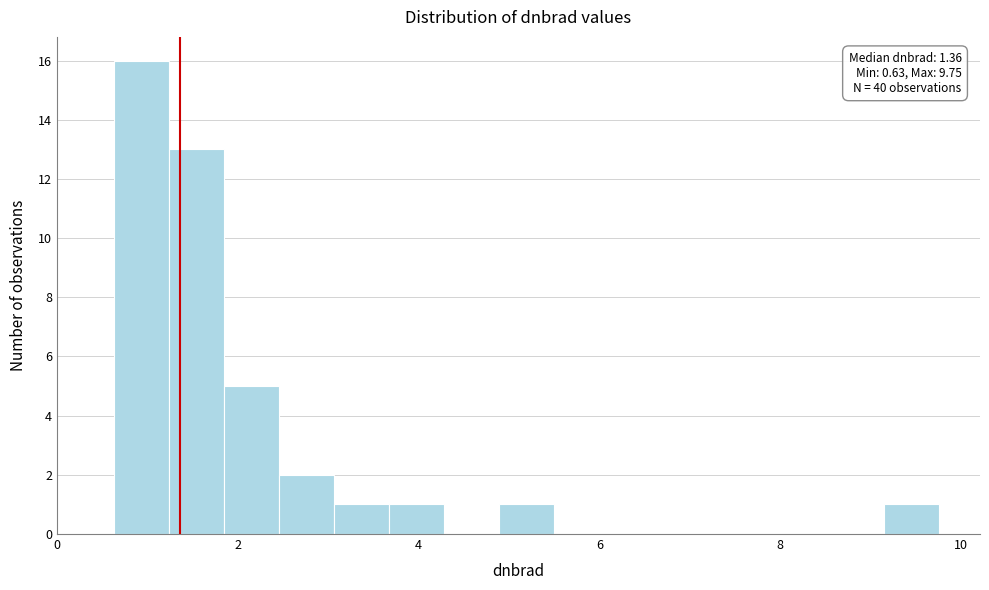

Read against the x-axis, roughly where is the centre of the tallest bar?

1.0